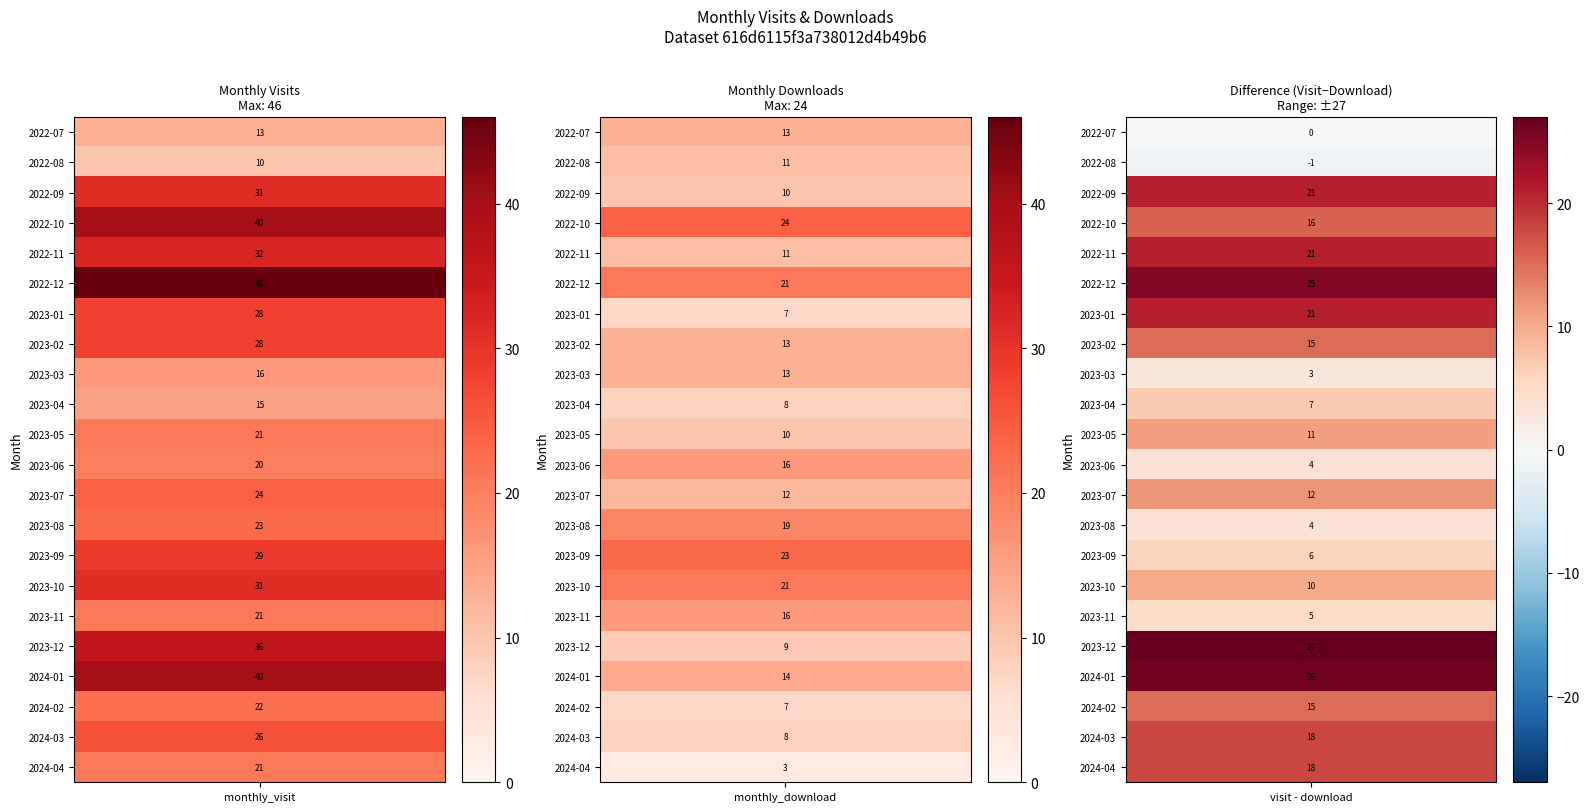

Reading left to right, what are all the values shown in this chart?

2022-07: monthly_visit=13	monthly_download_resource=13
2022-08: monthly_visit=10	monthly_download_resource=11
2022-09: monthly_visit=31	monthly_download_resource=10
2022-10: monthly_visit=40	monthly_download_resource=24
2022-11: monthly_visit=32	monthly_download_resource=11
2022-12: monthly_visit=46	monthly_download_resource=21
2023-01: monthly_visit=28	monthly_download_resource=7
2023-02: monthly_visit=28	monthly_download_resource=13
2023-03: monthly_visit=16	monthly_download_resource=13
2023-04: monthly_visit=15	monthly_download_resource=8
2023-05: monthly_visit=21	monthly_download_resource=10
2023-06: monthly_visit=20	monthly_download_resource=16
2023-07: monthly_visit=24	monthly_download_resource=12
2023-08: monthly_visit=23	monthly_download_resource=19
2023-09: monthly_visit=29	monthly_download_resource=23
2023-10: monthly_visit=31	monthly_download_resource=21
2023-11: monthly_visit=21	monthly_download_resource=16
2023-12: monthly_visit=36	monthly_download_resource=9
2024-01: monthly_visit=40	monthly_download_resource=14
2024-02: monthly_visit=22	monthly_download_resource=7
2024-03: monthly_visit=26	monthly_download_resource=8
2024-04: monthly_visit=21	monthly_download_resource=3